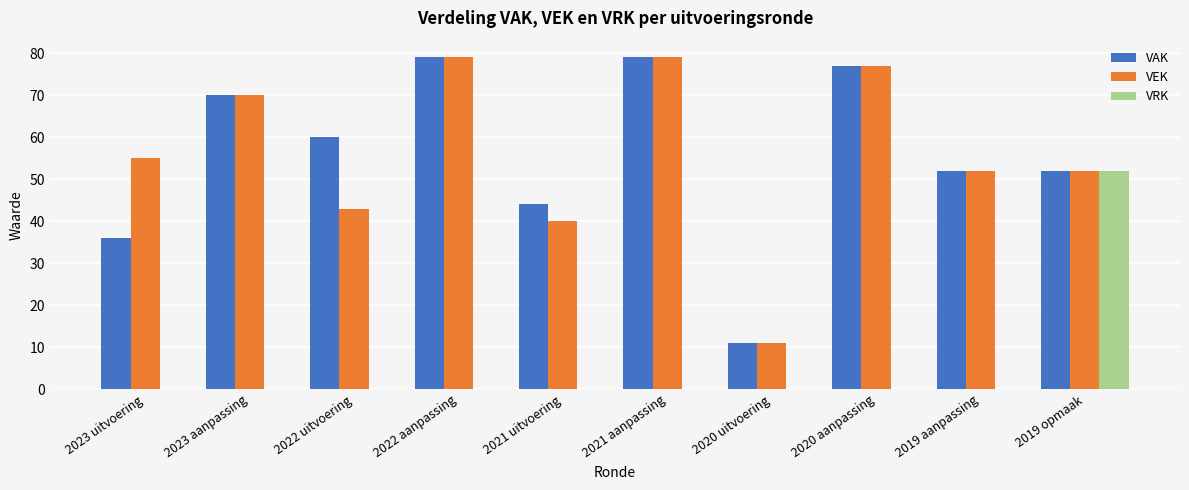

At which label does VAK first exceed 60?

2023 aanpassing